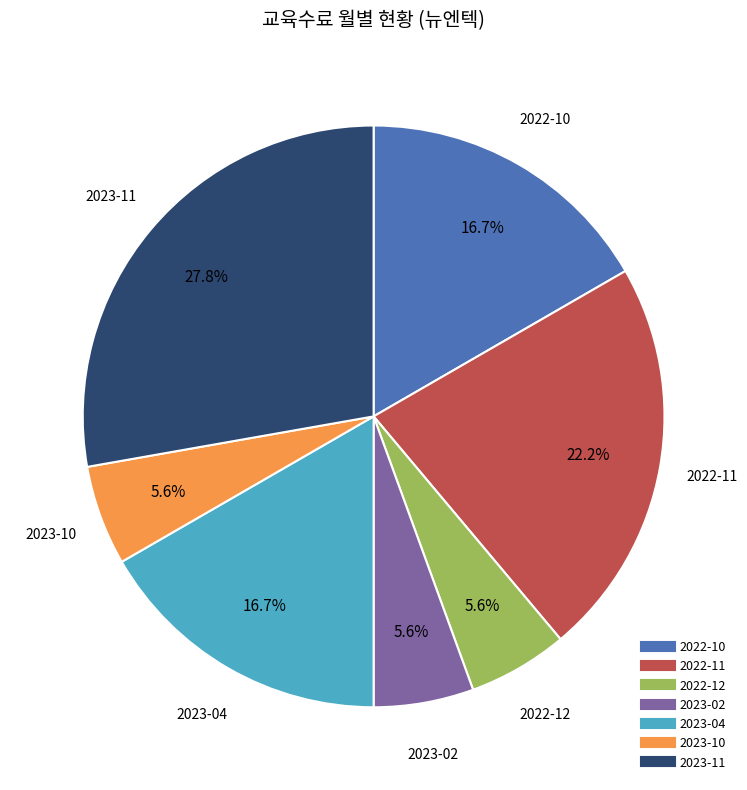

To the nearest percent, what is the average slice percentage?

14%